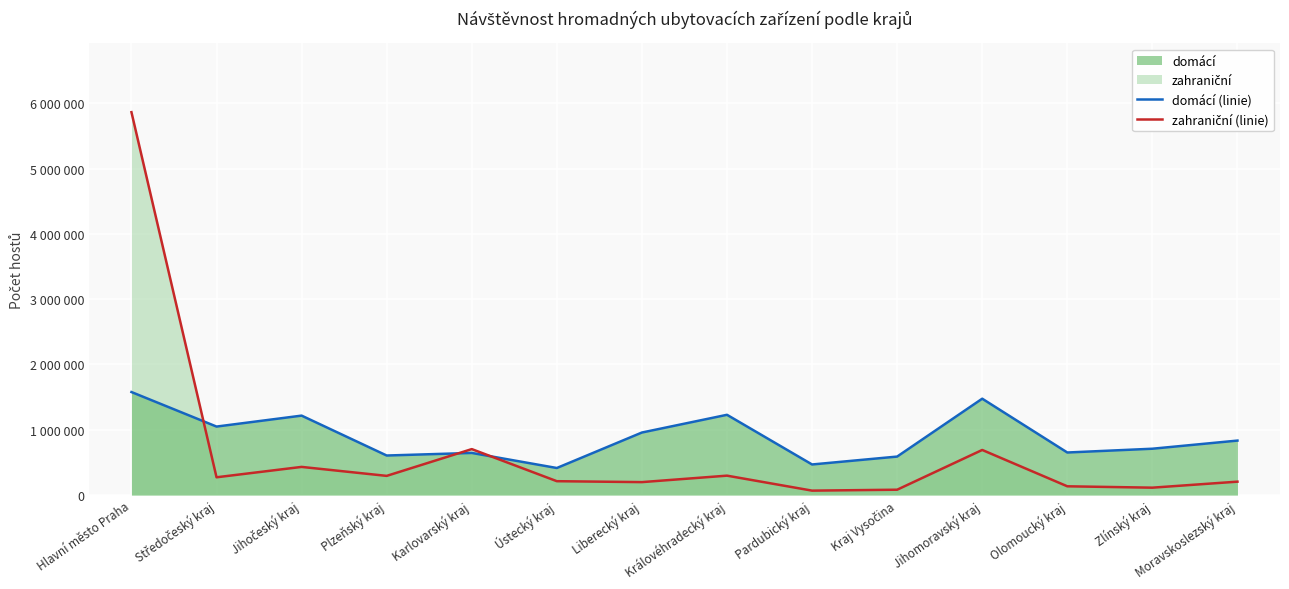

What is the sum of all domácí (linie) values?

12418741